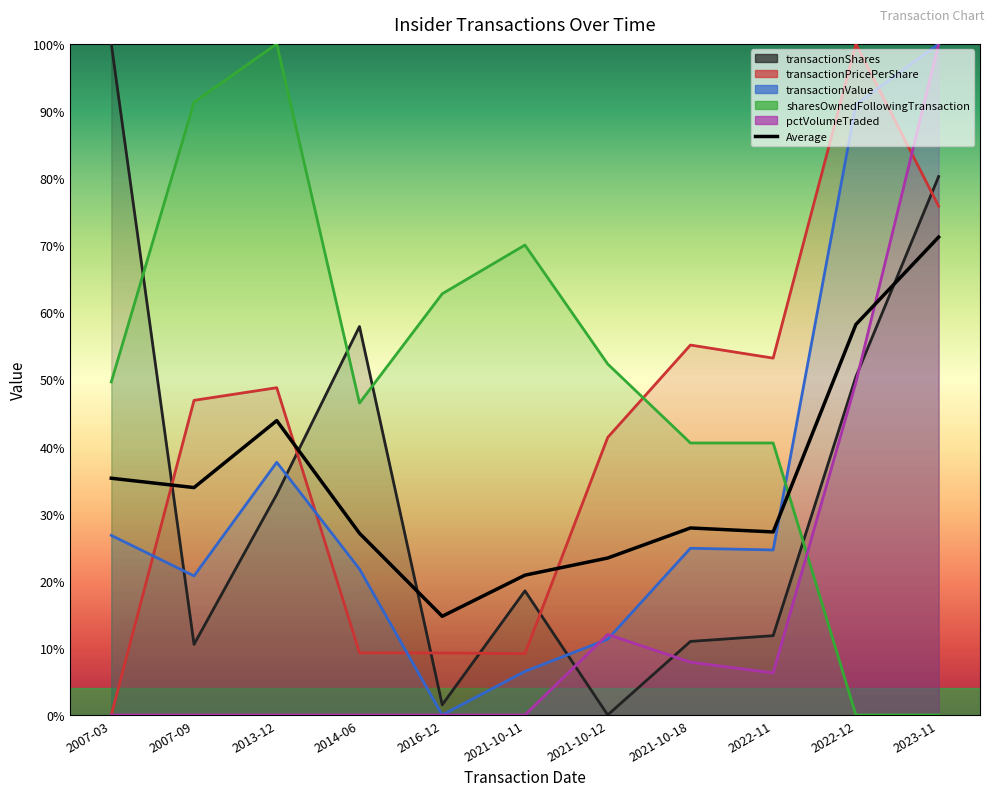

Read the value at 2023-11.

71.2